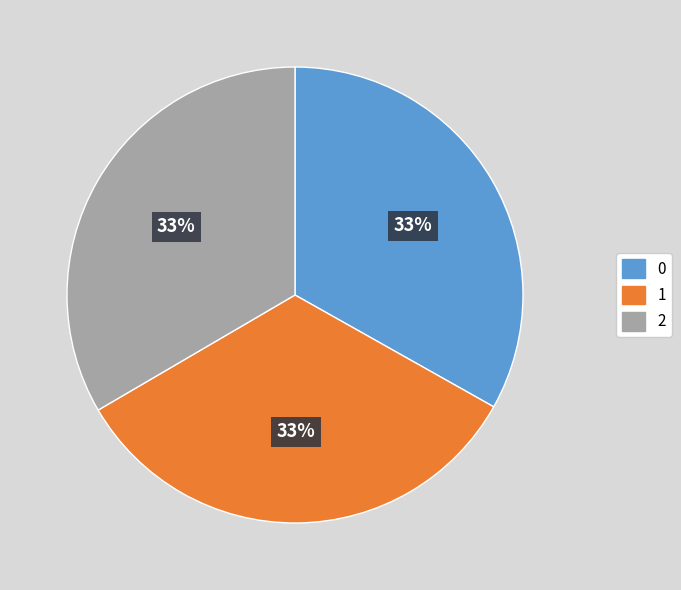

To the nearest percent, what is the average slice percentage?

33%